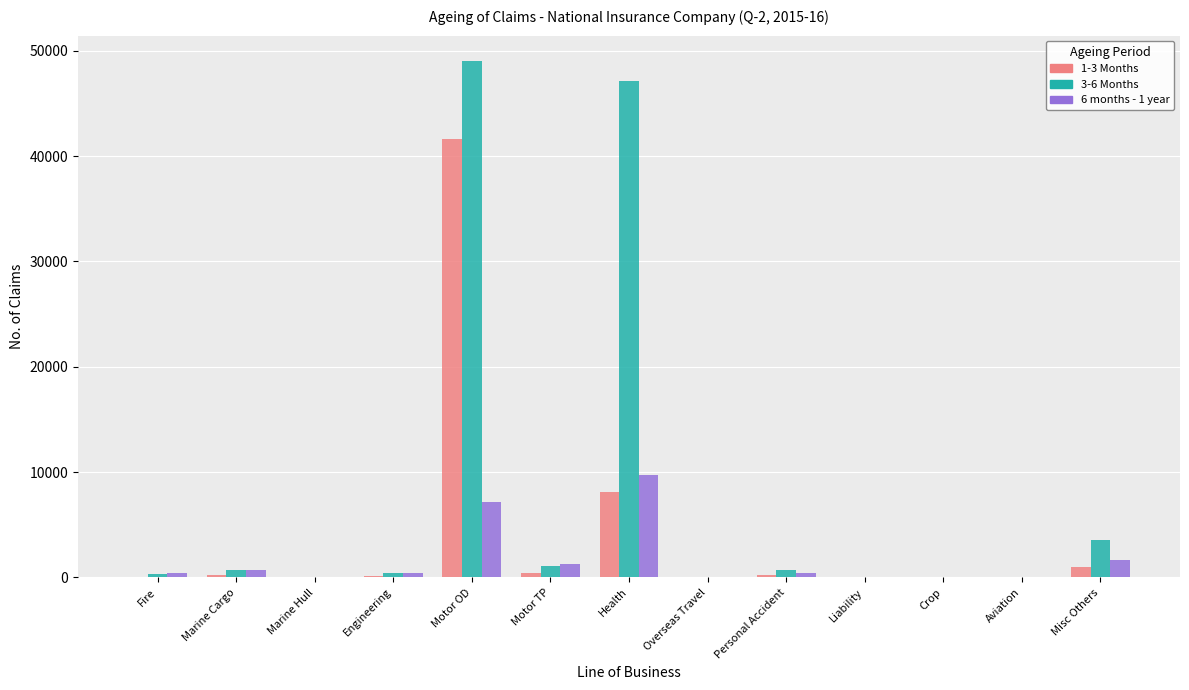

The 3-6 Months series shows -26229 at Aviation. True or false?

False